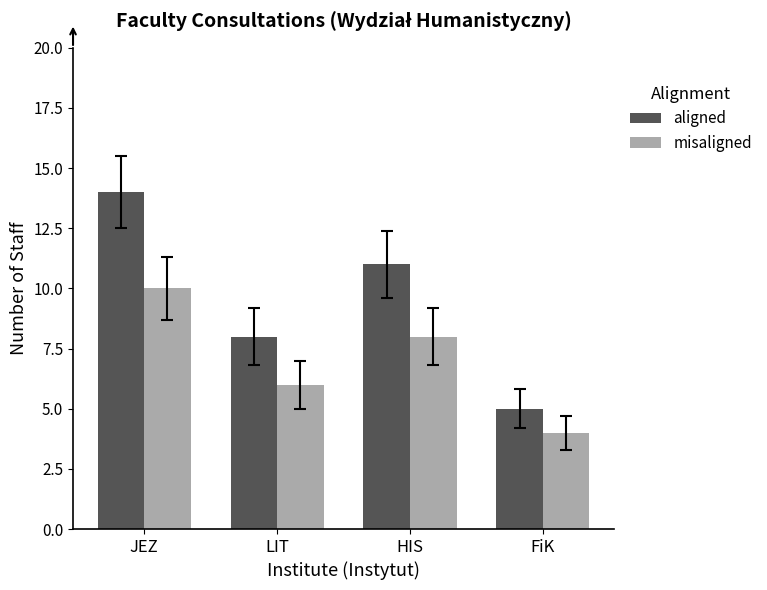

What is the difference between the maximum and second lowest values in the misaligned series?

4